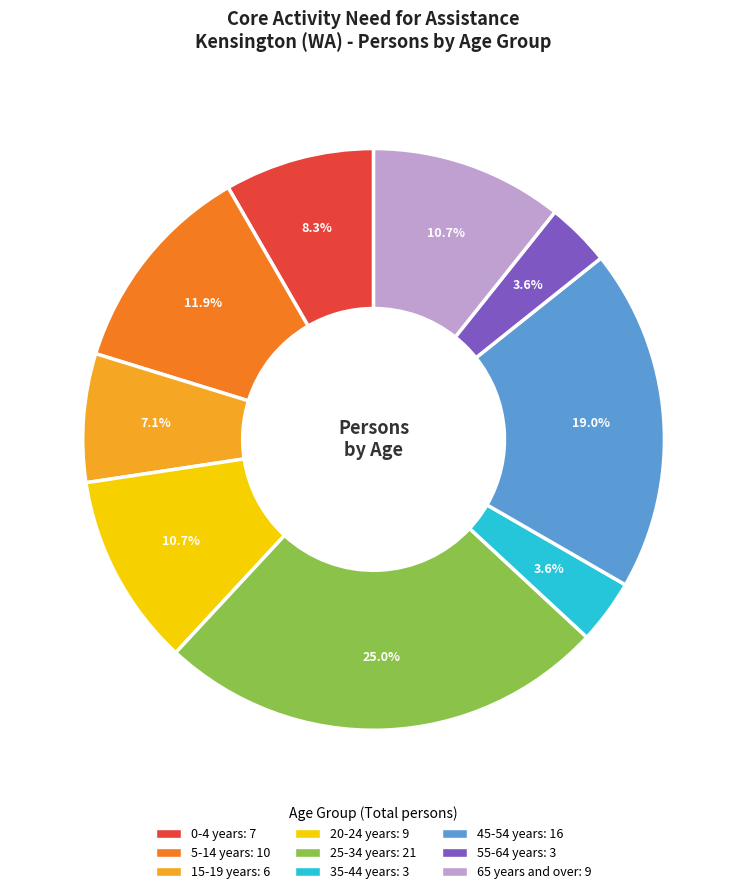

What percentage is the 25-34 years slice, to the nearest percent?

25%